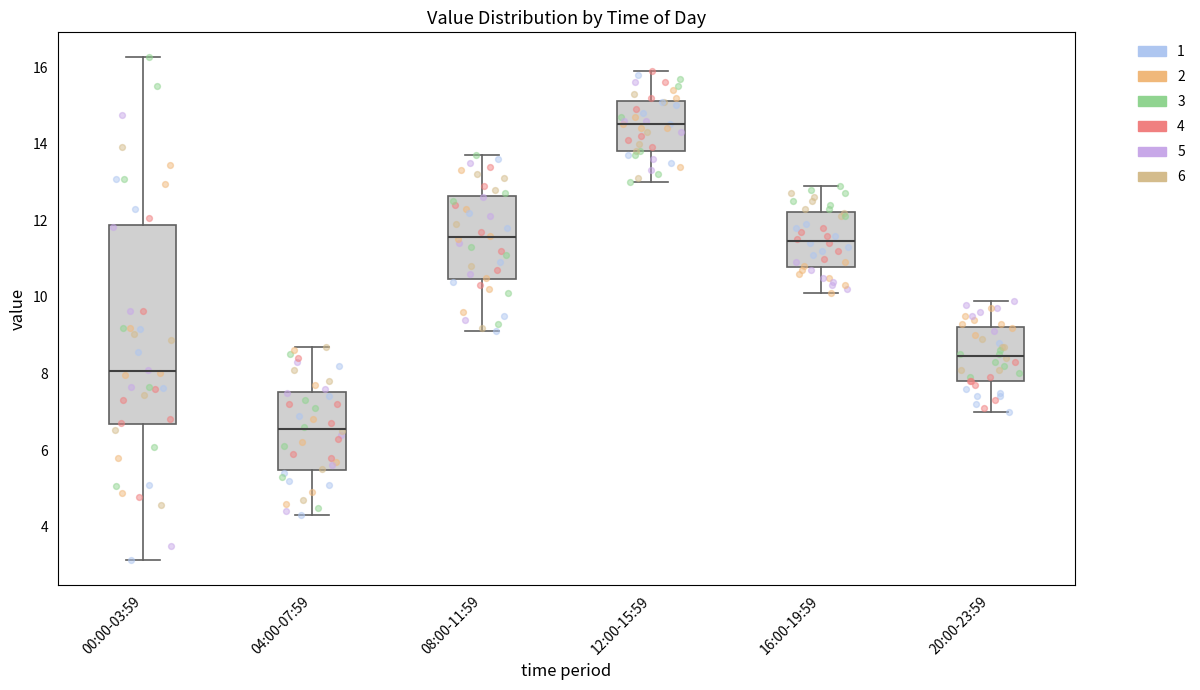

Where is the lower edge of the box for 00:00-03:59 on the y-axis? The values are not printed on the chart, so give them approximately, as read against the axis.

6.6